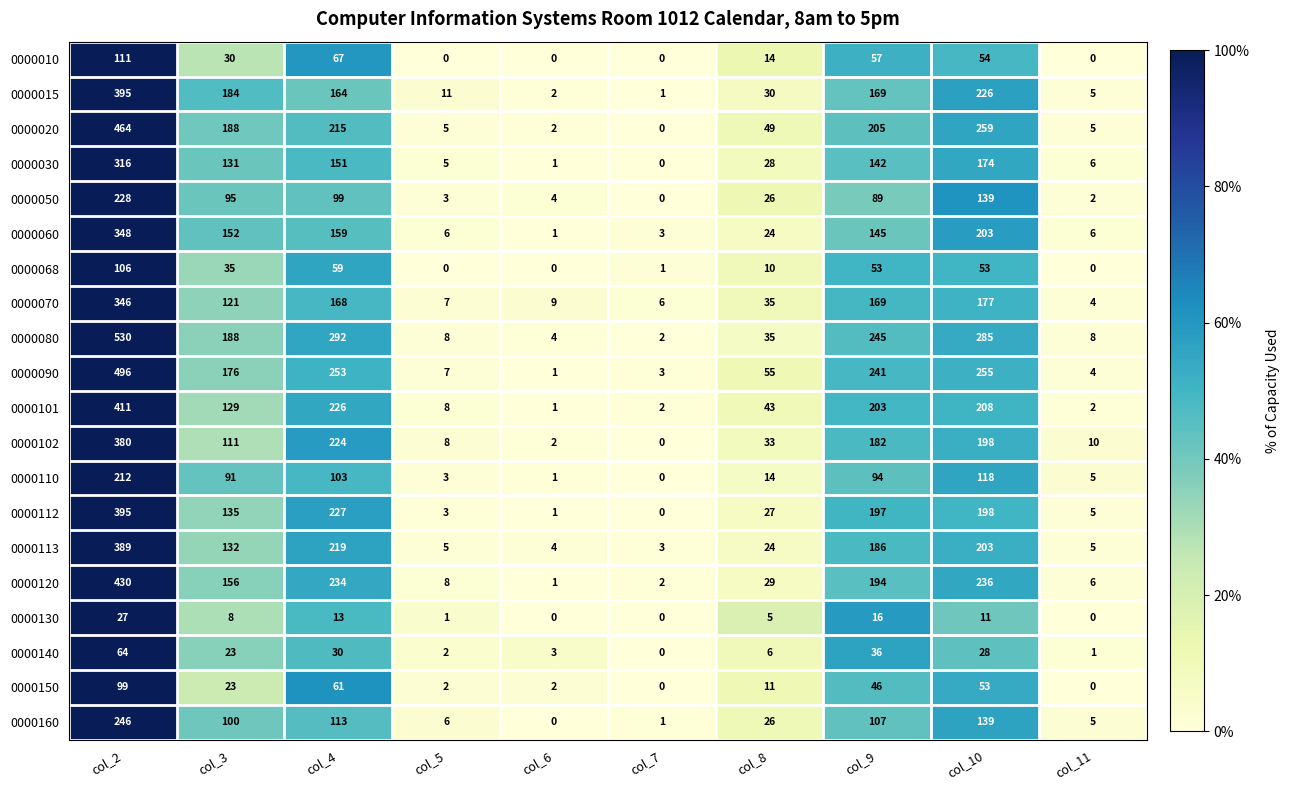

What is the highest value of the 0000070 series?

346